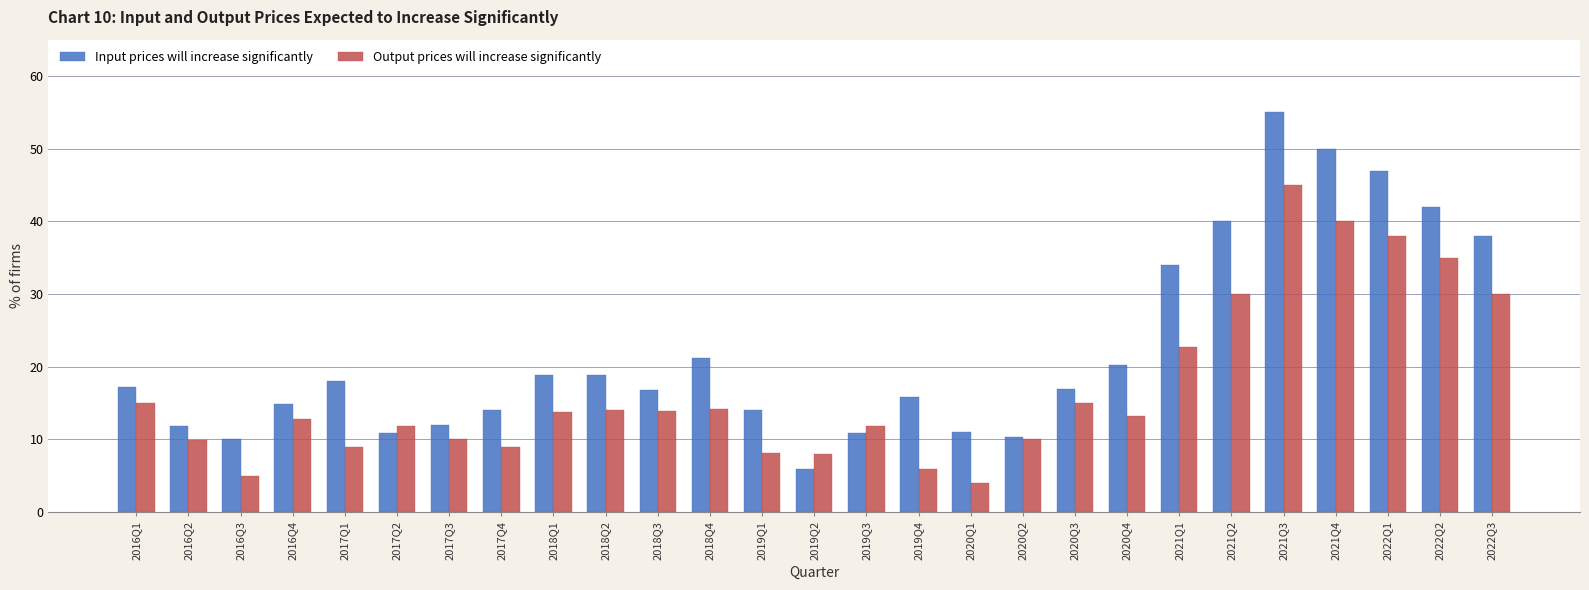

Count the number of data series in this chart.

2